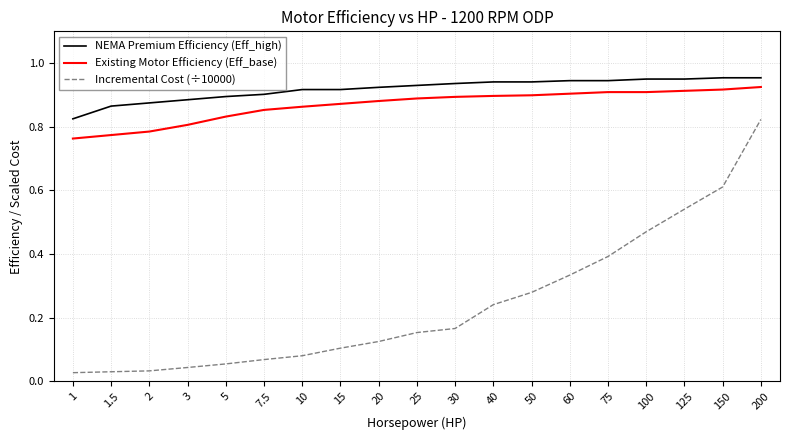

What is the sum of the Incremental Cost (÷10000) values at 60 and 200?

1.2